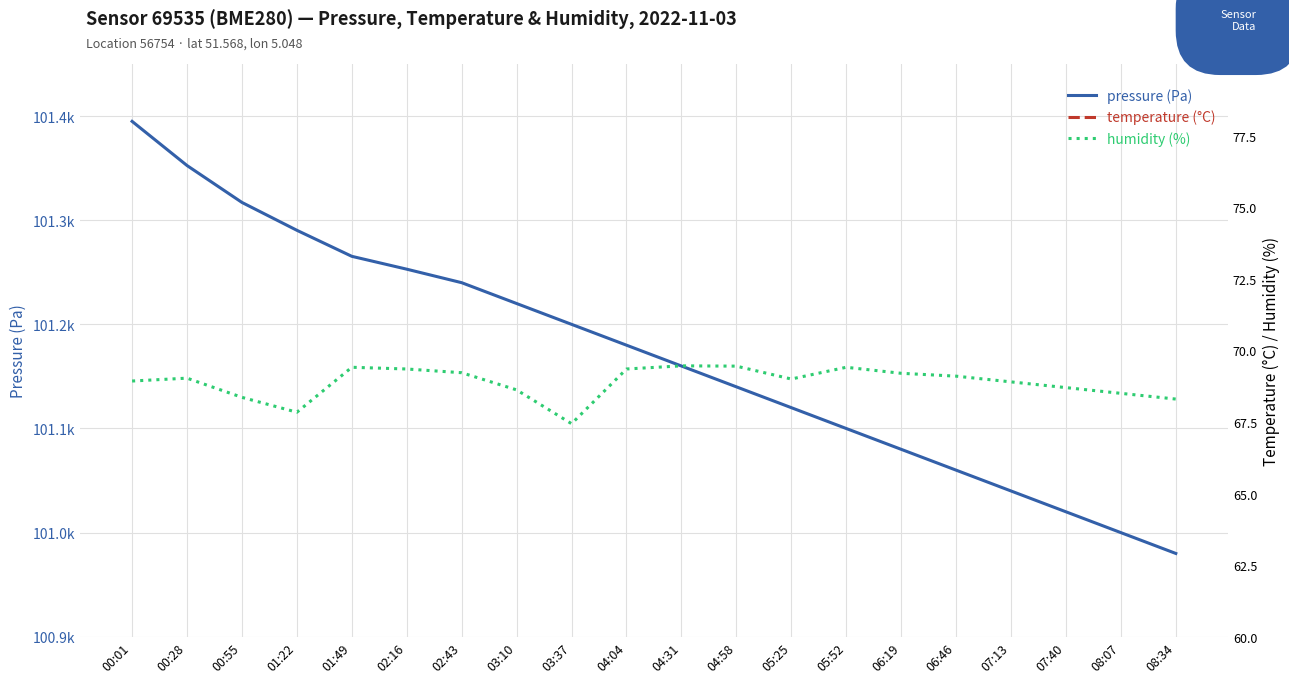

Rank the series by their maximum value, from highest to lowest.

pressure, humidity, temperature